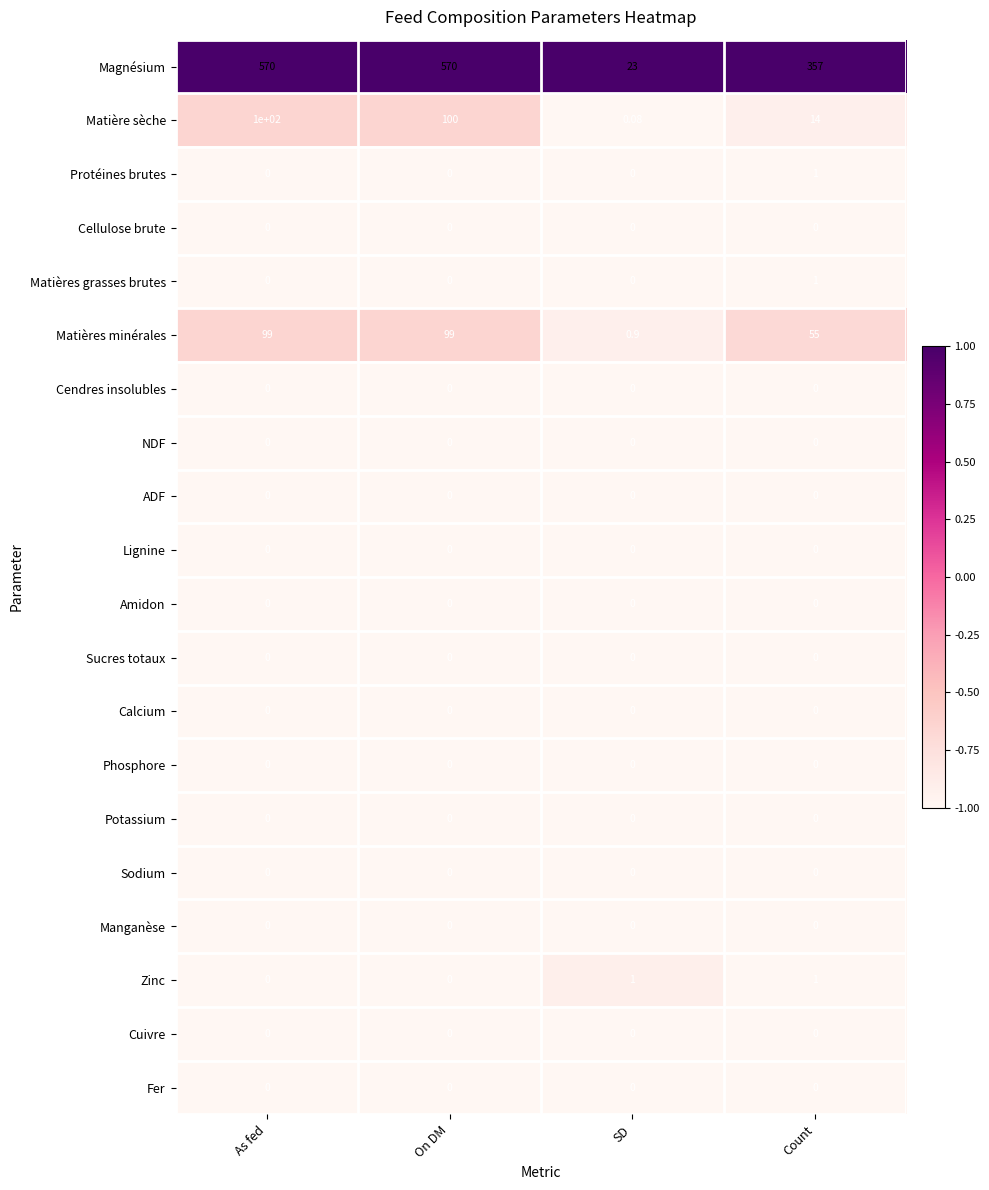

Which category has the highest value in the Matières grasses brutes series?

Count